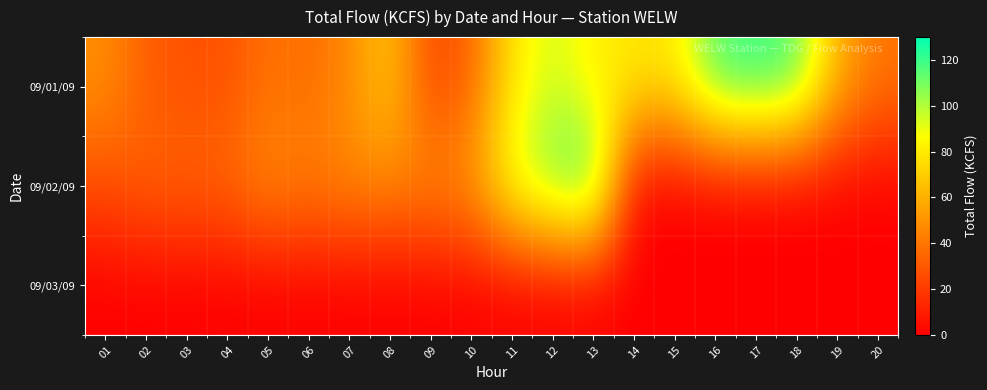

Reading left to right, transcribe all the data shown in this chart.

09/01/09: 01=49.0	02=31.2	03=27.7	04=27.4	05=39.2	06=36.6	07=47.0	08=69.1	09=22.4	10=34.0	11=78.7	12=95.0	13=81.0	14=80.3	15=79.8	16=117.8	17=122.5	18=115.9	19=60.4	20=39.9
09/02/09: 01=26.8	02=33.9	03=34.2	04=35.9	05=48.3	06=43.0	07=47.6	08=46.2	09=47.5	10=52.5	11=94.8	12=113.1	13=125.7	14=0.0	15=0.0	16=0.0	17=0.0	18=0.0	19=0.0	20=0.0
09/03/09: 01=0.0	02=0.0	03=0.0	04=0.0	05=0.0	06=0.0	07=0.0	08=0.0	09=0.0	10=0.0	11=0.0	12=0.0	13=0.0	14=0.0	15=0.0	16=0.0	17=0.0	18=0.0	19=0.0	20=0.0